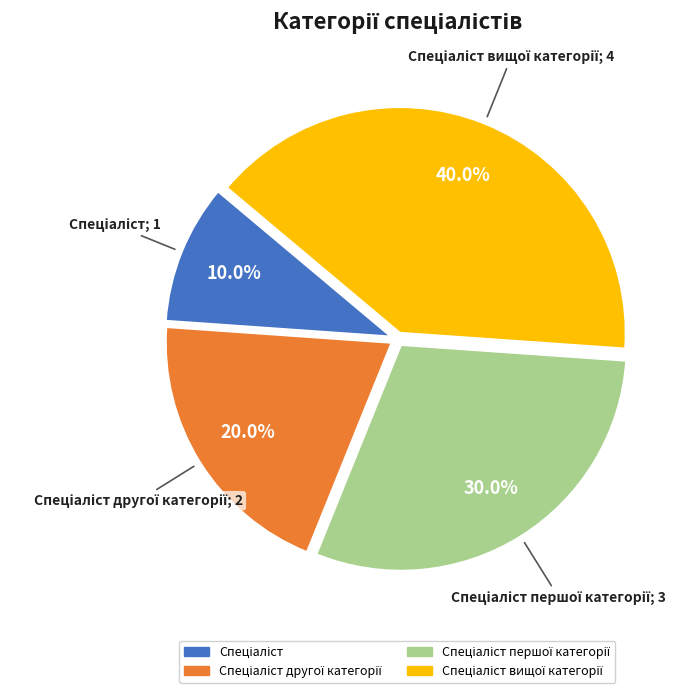

How many slices are in this pie chart?

4